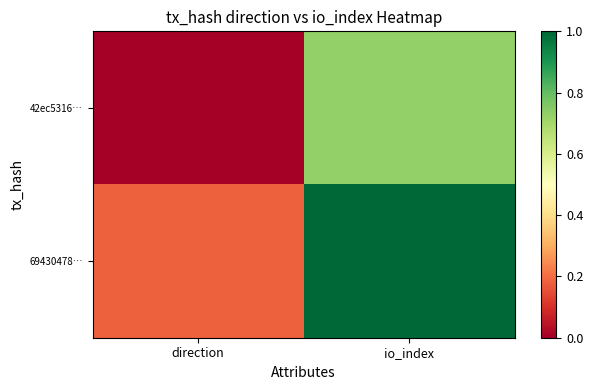

Reading left to right, list all the values displayed in this chart.

42ec5316…: direction=0.0	io_index=0.7
69430478…: direction=0.2	io_index=1.0